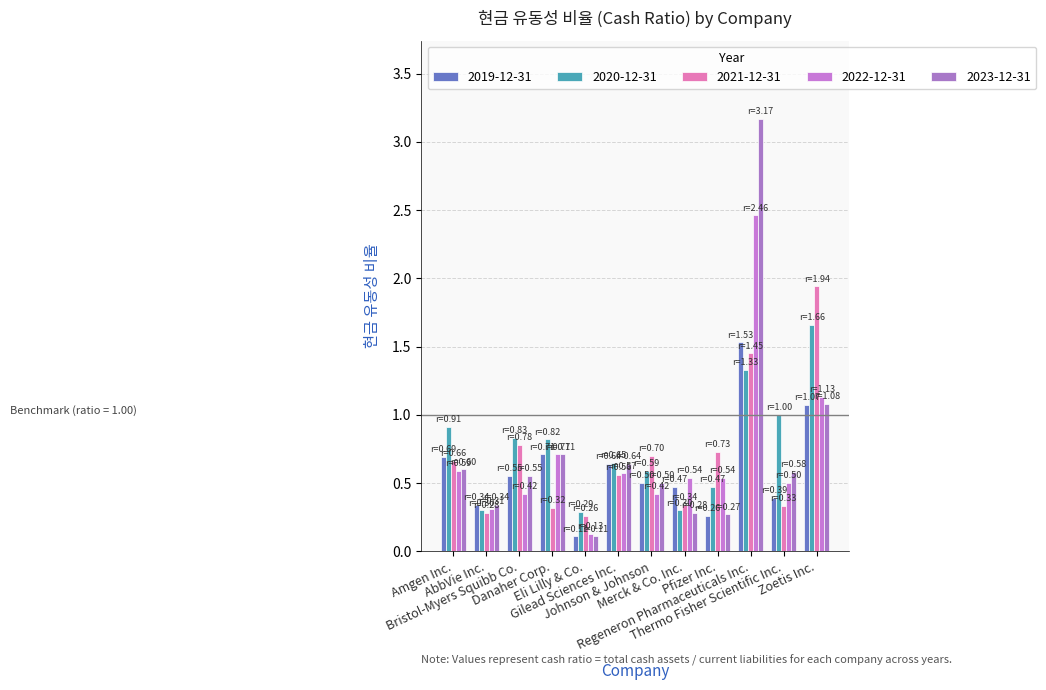

Are the bars grouped side by side (vs. stacked)?

Yes